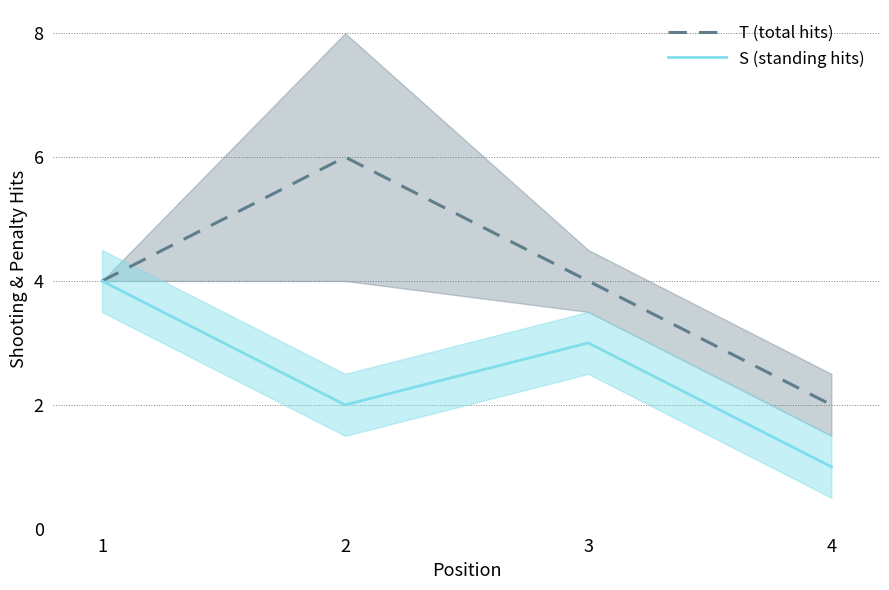

Between 2 and 4, which is larger?

2